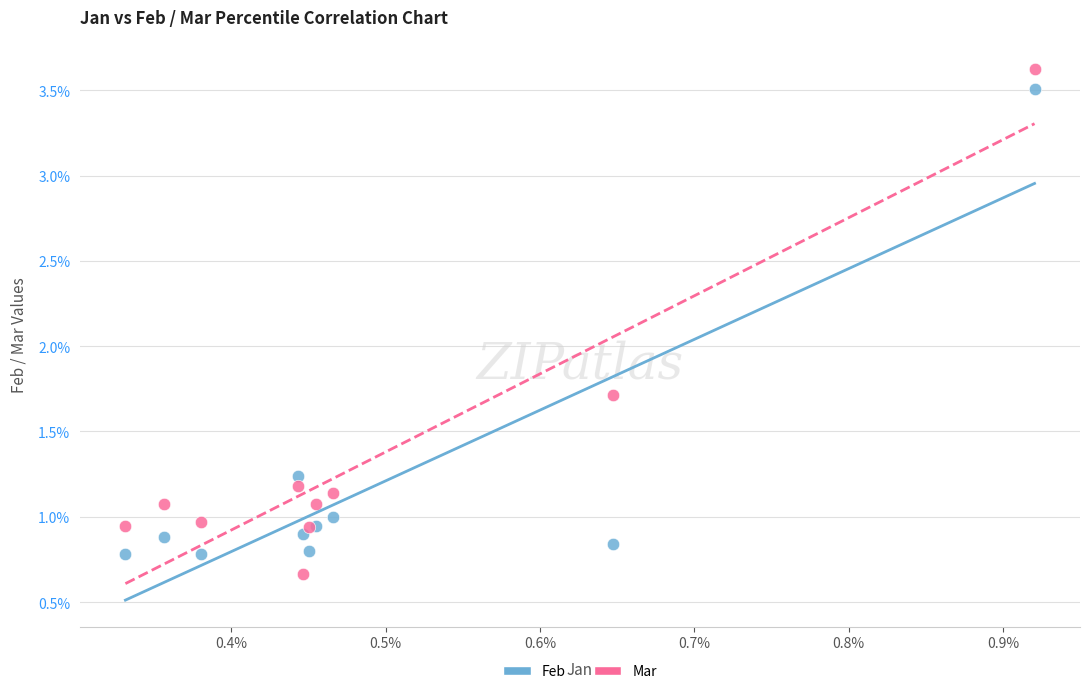

Which series reaches the maximum Y coordinate?

Mar